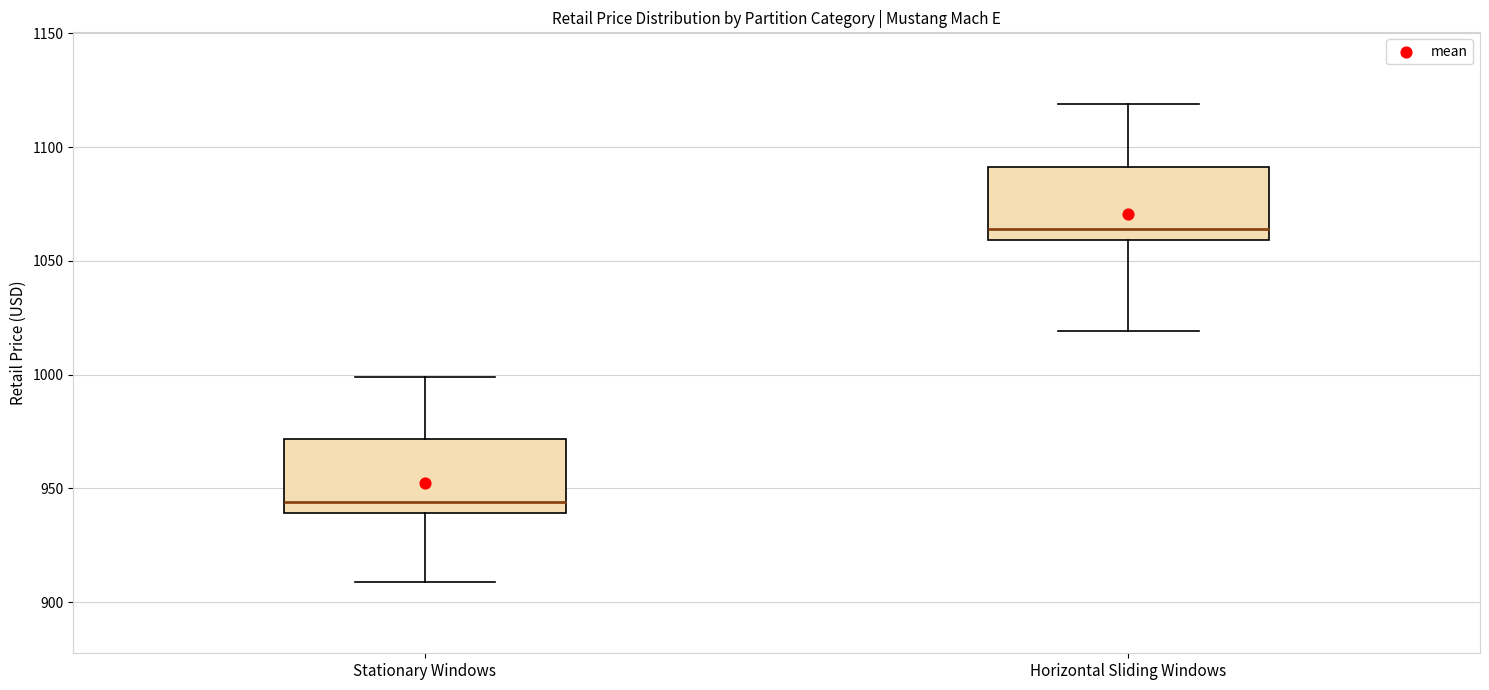

Where does the upper whisker of the box for Stationary Windows end on the y-axis? The values are not printed on the chart, so give them approximately, as read against the axis.

1000